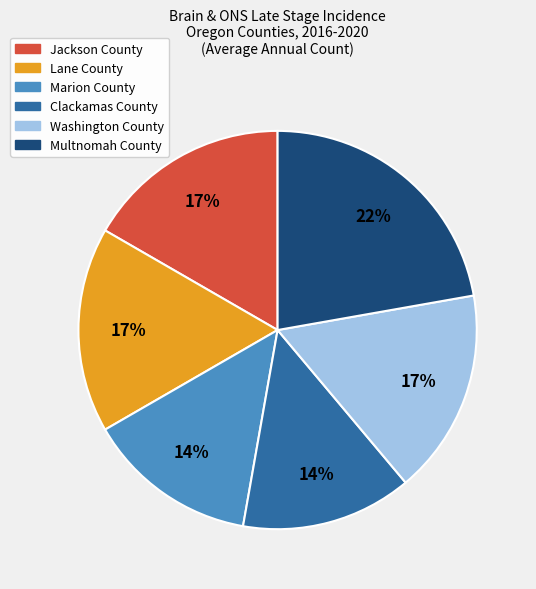

Is the sum of Marion County and Jackson County greater than half?

No